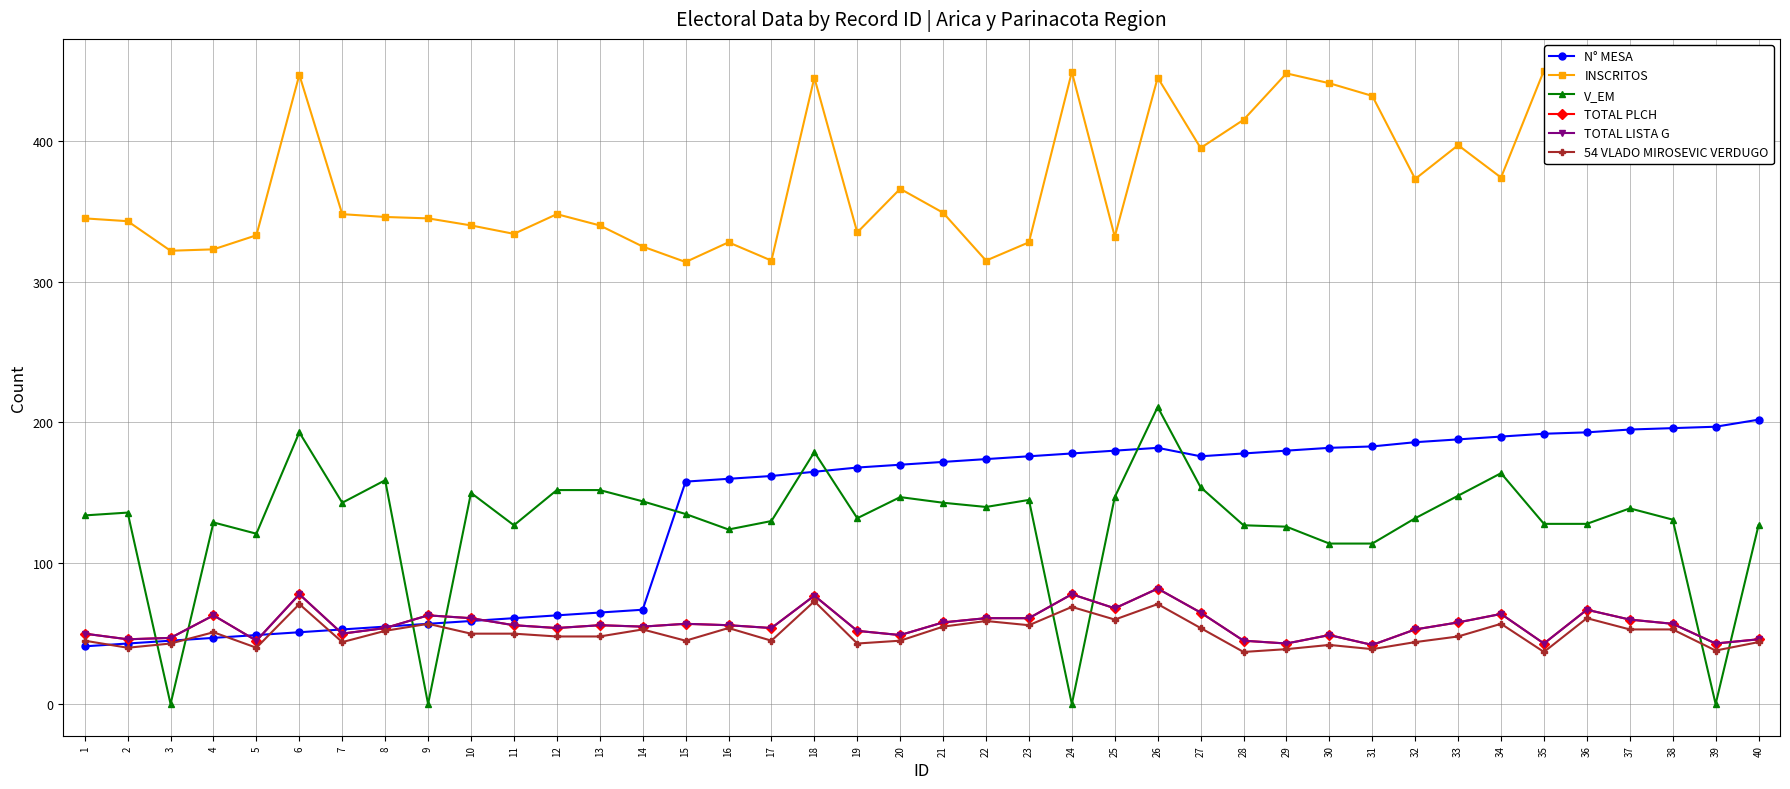

At which label is INSCRITOS closest to 382?

34